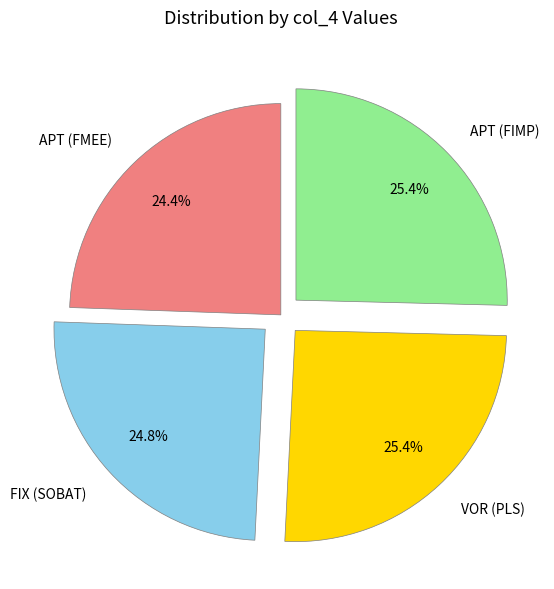

Combined, what portion of the pie is VOR (PLS) and APT (FIMP)?

50.8%